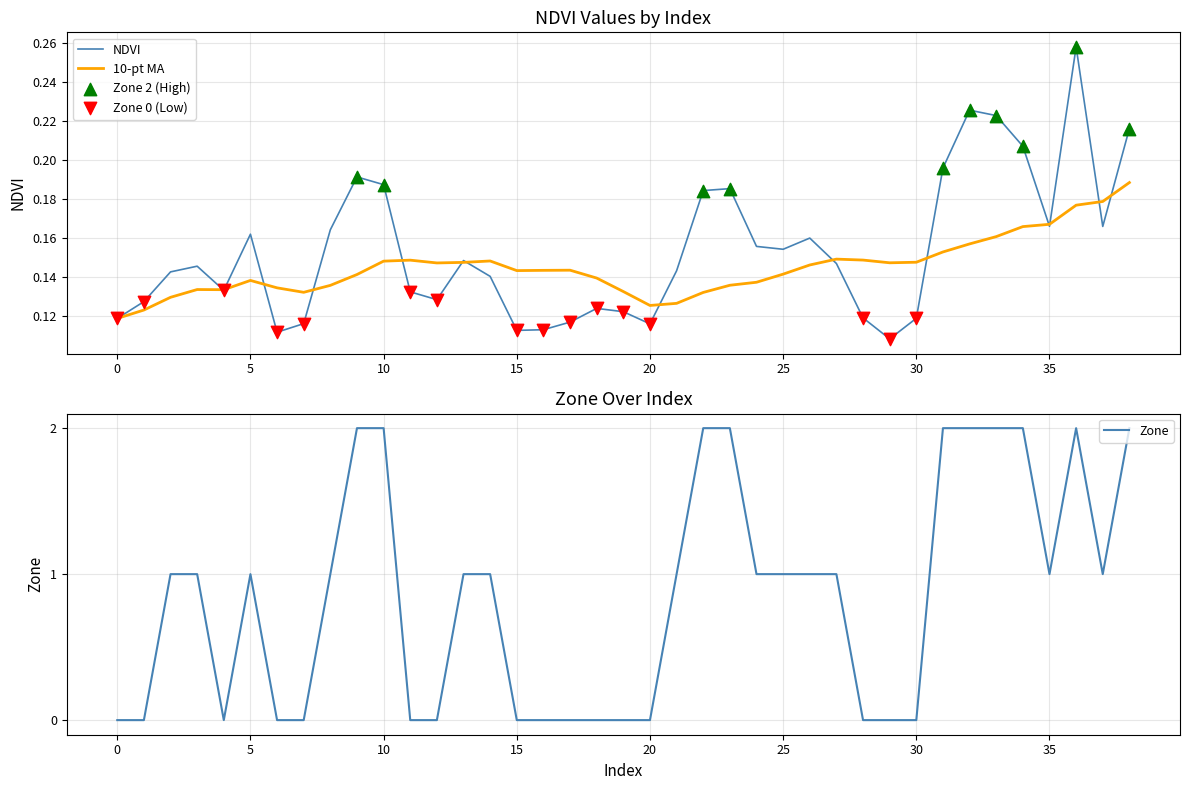

Which series has the largest total across all categories?

Zone